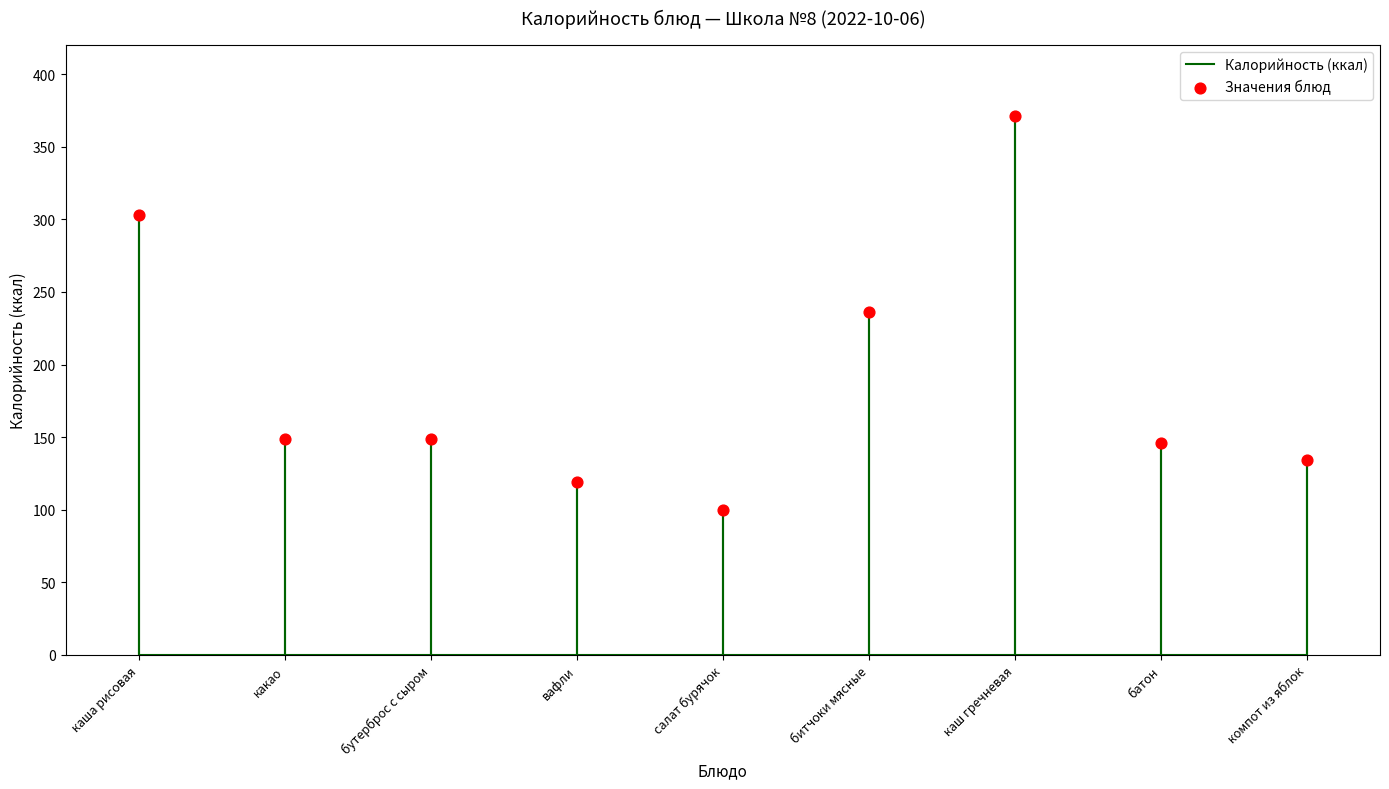

Which has a higher value, бутерброс с сыром or каш гречневая?

каш гречневая